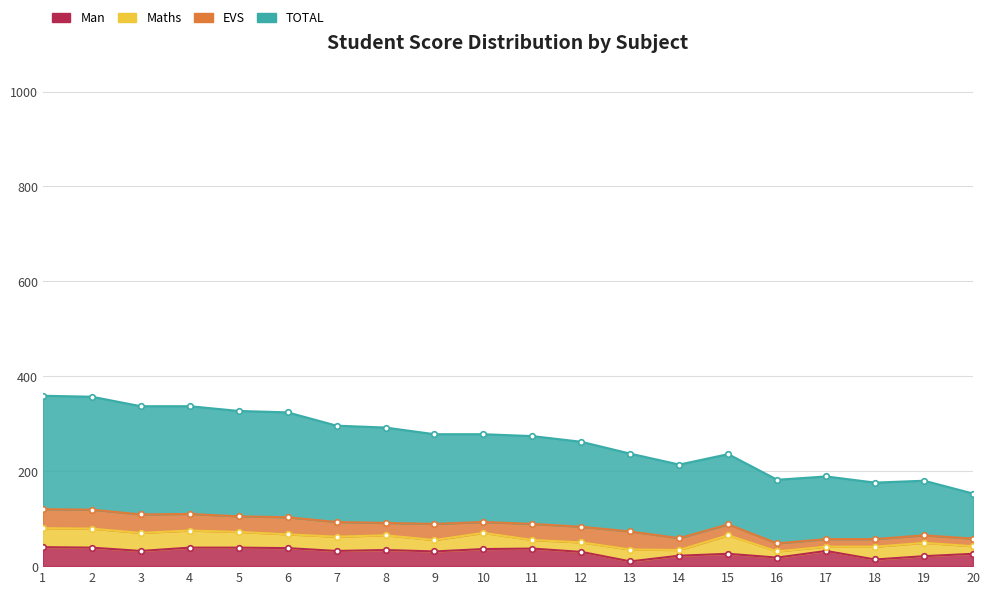

What is the average value of the Man series?

30